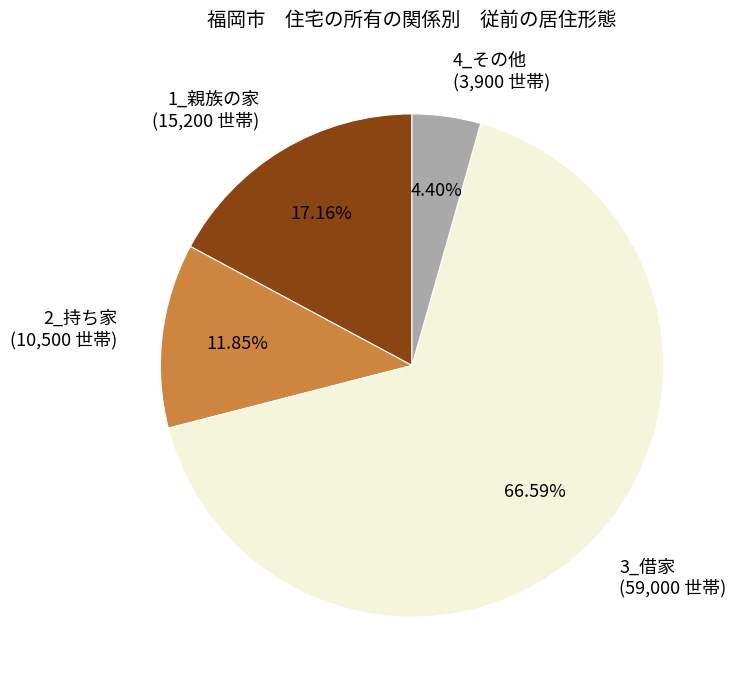

True or false: 4_その他 accounts for 4% of the total.

True